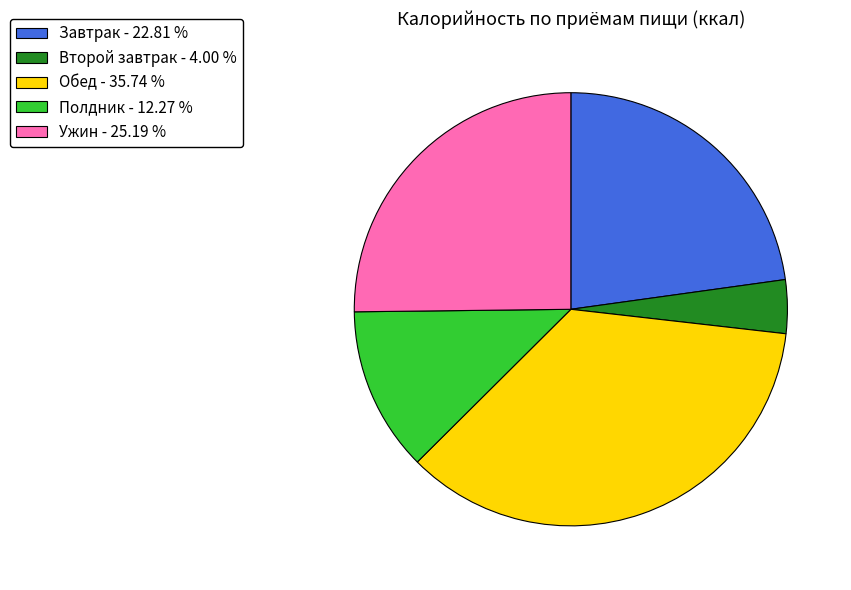

Is the sum of Второй завтрак and Обед greater than half?

No